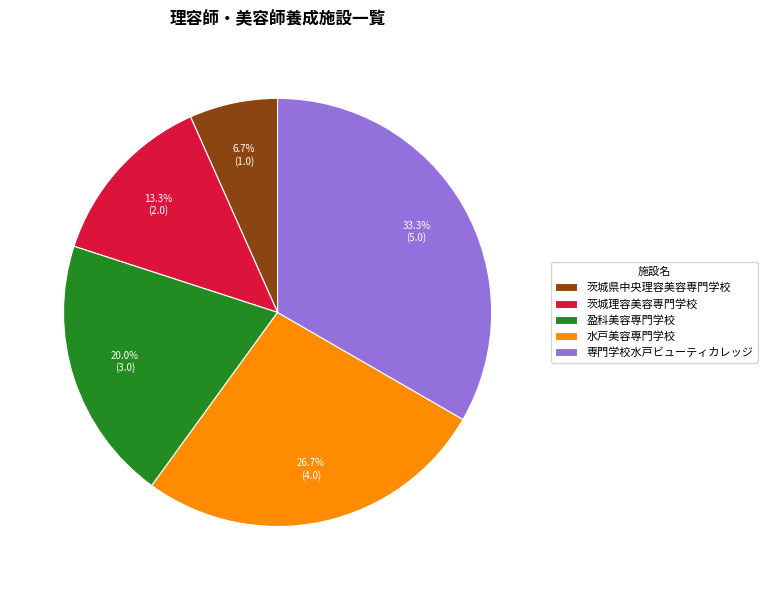

Count the number of slices in the pie.

5